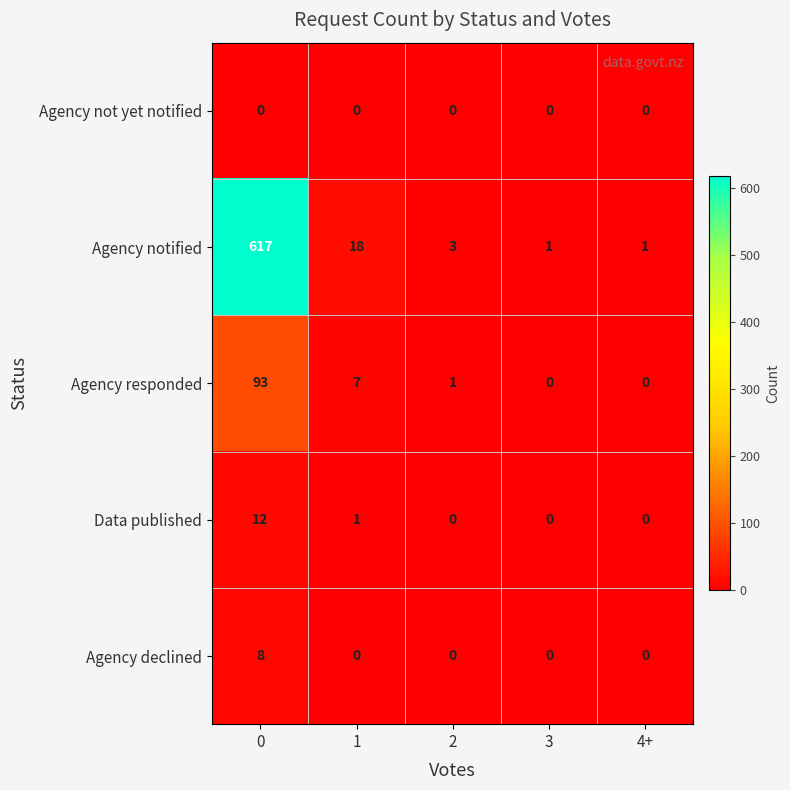

Between 0 and 1, which series saw the biggest shift?

Agency notified